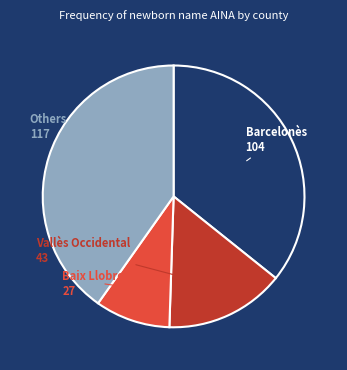

Is there any slice that represents more than half of the pie?

No